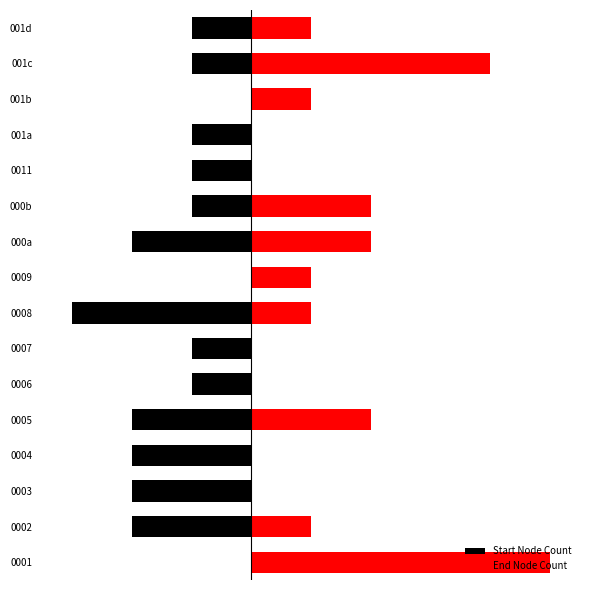

How many negative values does the Start Node Count series have?

13